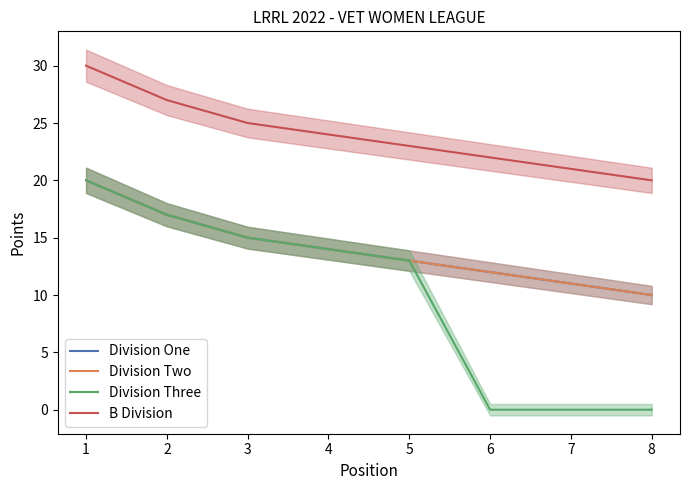

Reading left to right, extract all data points from this chart.

Division One: 20	17	15	14	13	12	11	10
Division Two: 20	17	15	14	13	12	11	10
Division Three: 20	17	15	14	13	0	0	0
B Division: 30	27	25	24	23	22	21	20